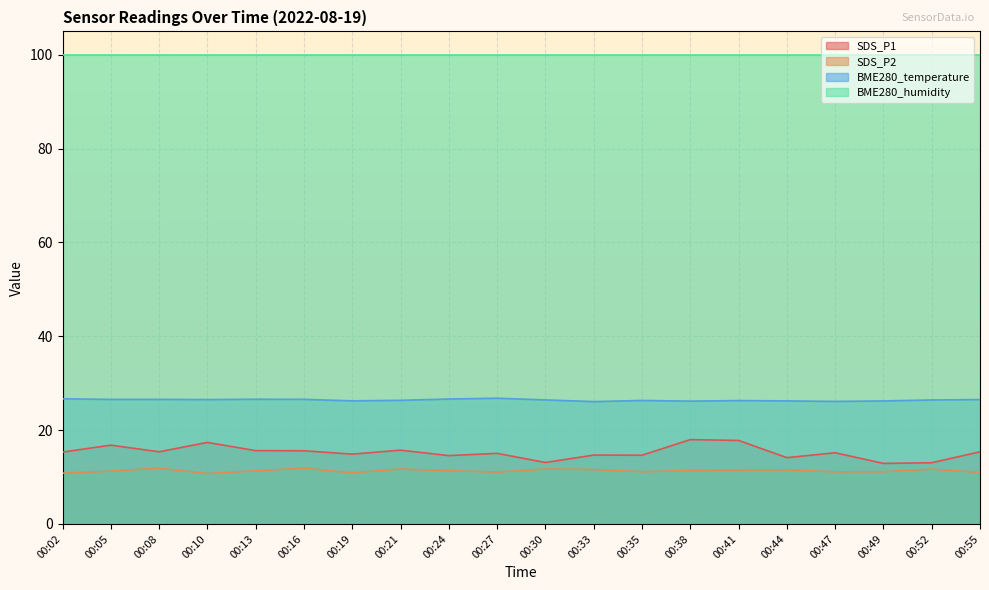

How many interior local peaks does the BME280_temperature series have?

4